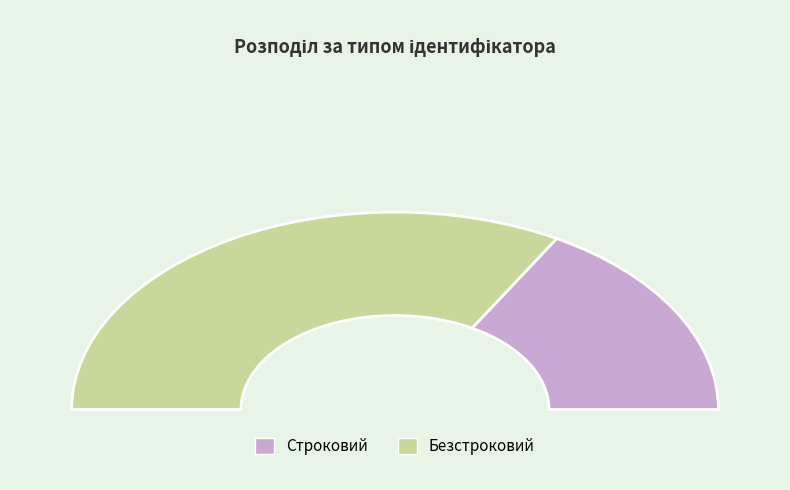

What percentage do Безстроковий and Строковий together represent?

100.0%